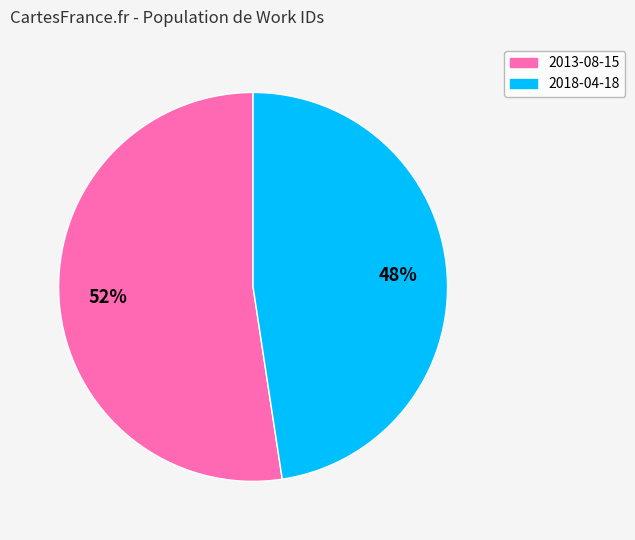

To the nearest percent, what portion does 2018-04-18 represent?

48%